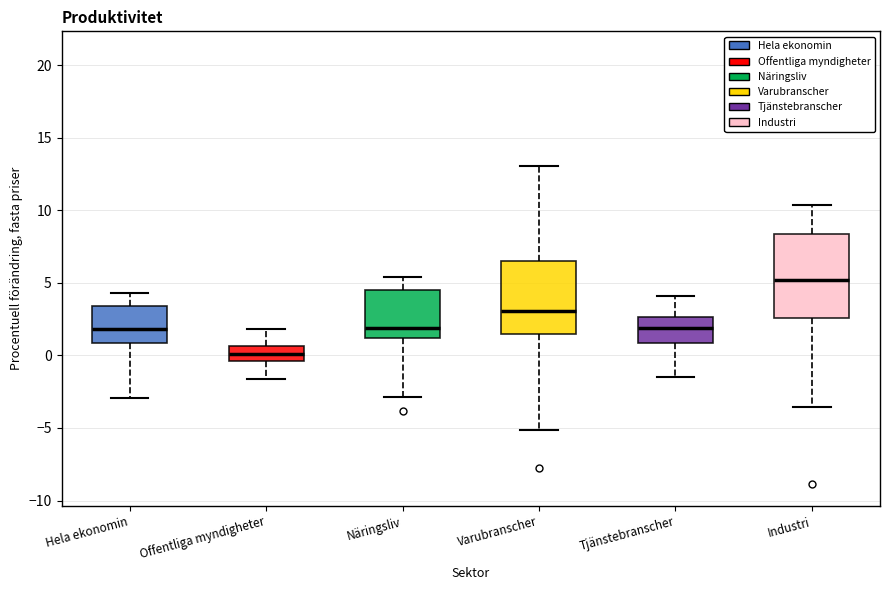

Which box is the tallest, from its lower edge to its upper edge?

Industri